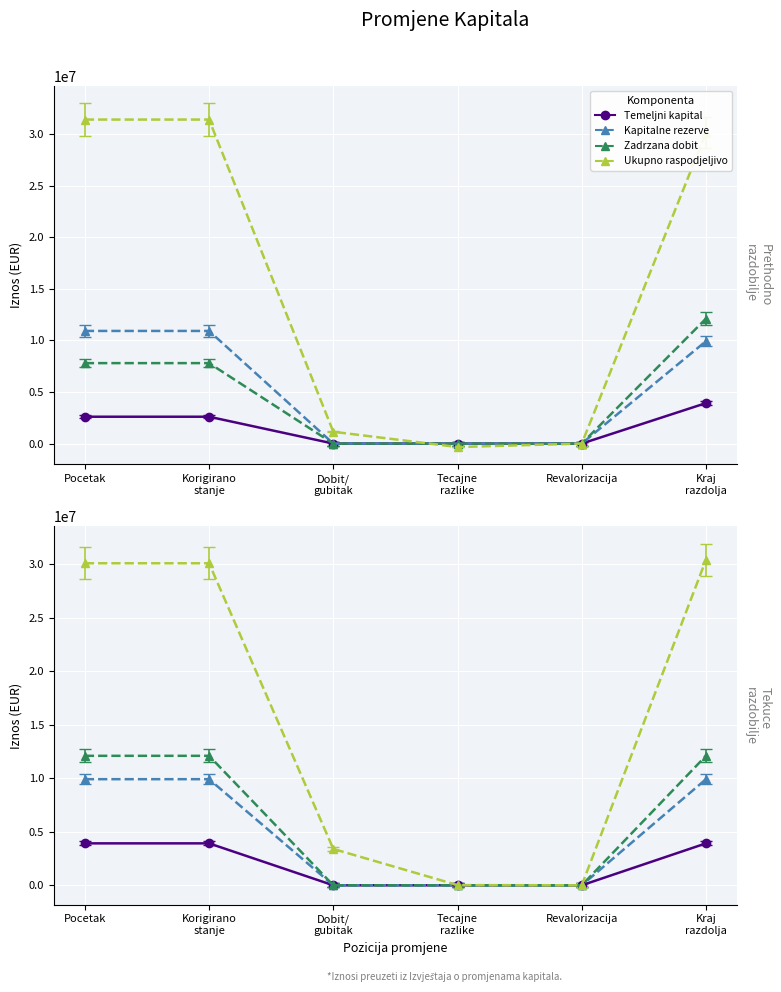

True or false: Temeljni kapital has more than 2 points higher than both neighbors.

False